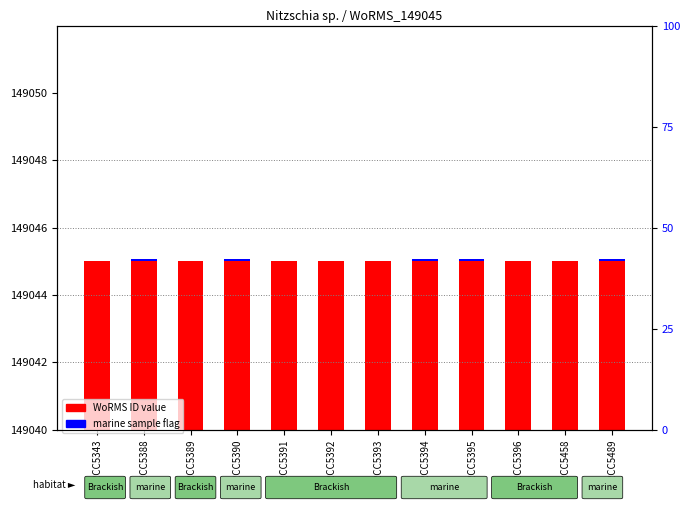

The marine flag series shows -0.0 at RCC5391. True or false?

False